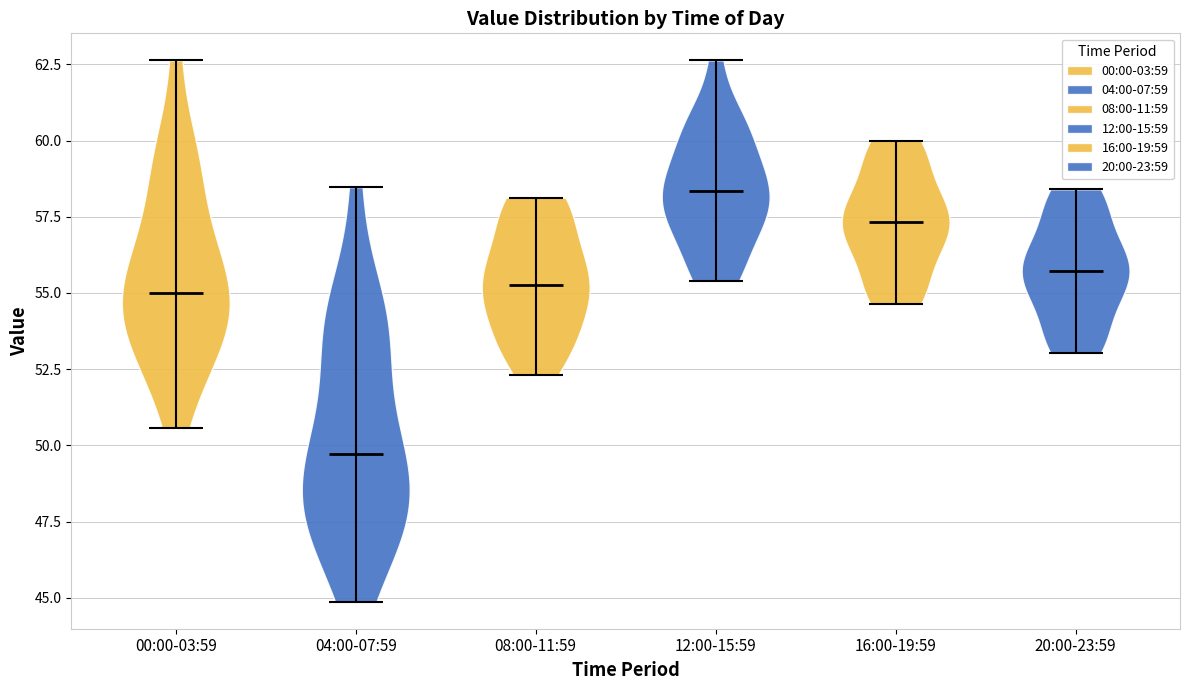

Which violin has the highest median line?

12:00-15:59